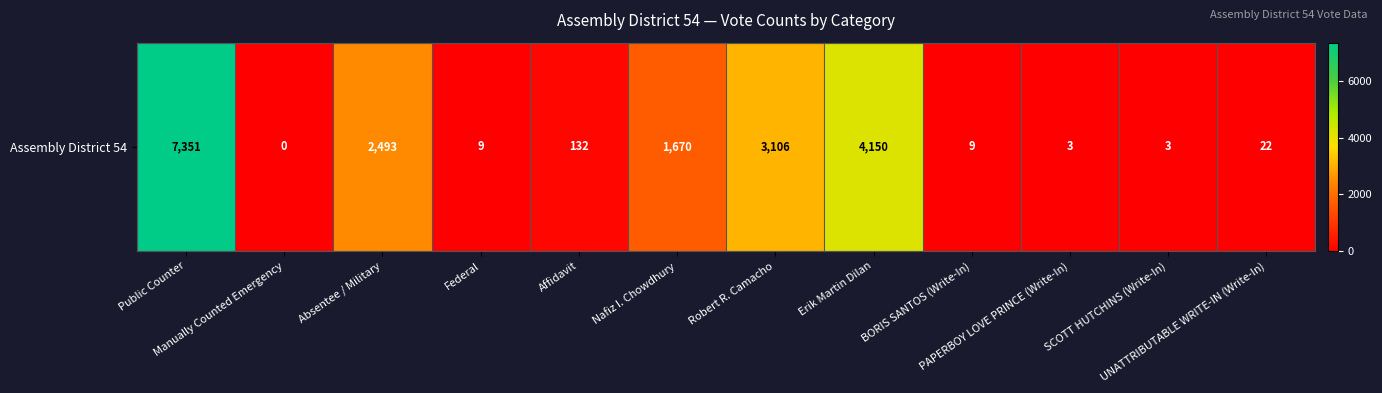

What is the average value?

1579